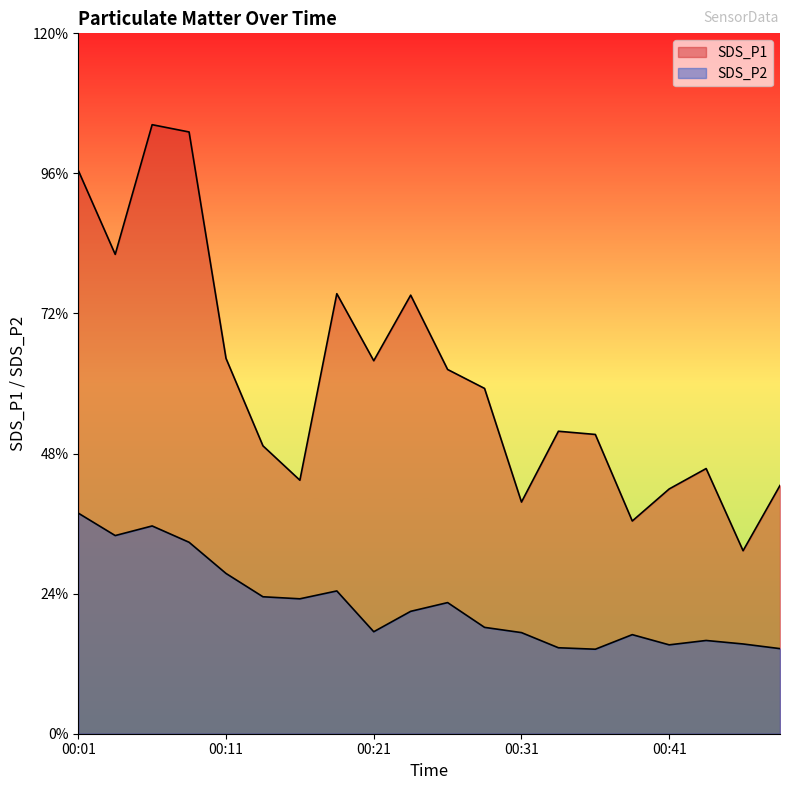

True or false: SDS_P1 and SDS_P2 intersect in this chart.

False